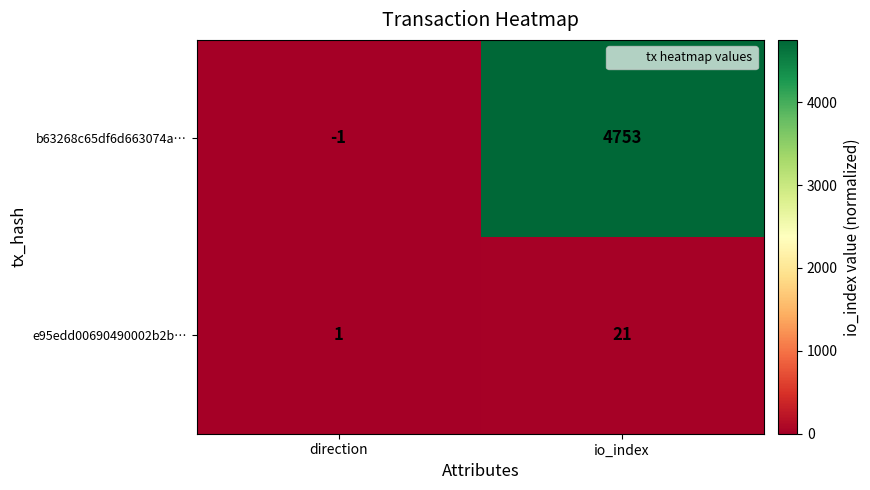

Is it true that b63268c65df6d663074a… equals 3007 at io_index?

False